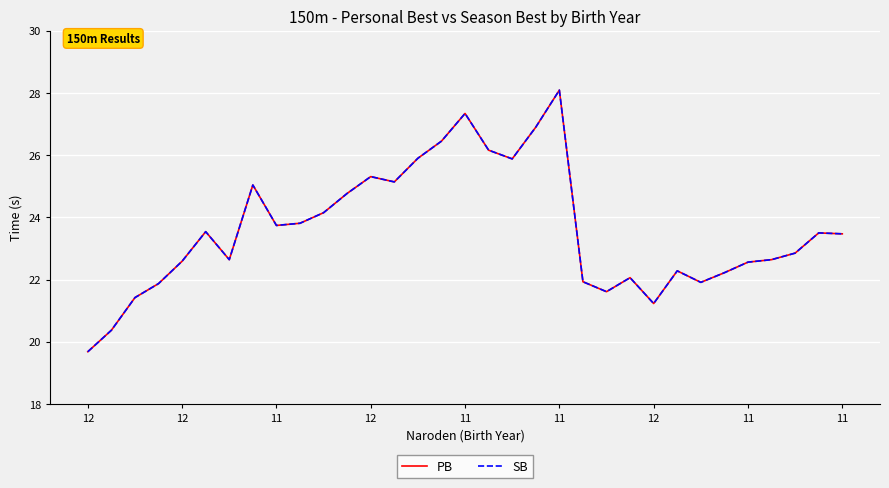

Does the chart have visible grid lines?

Yes